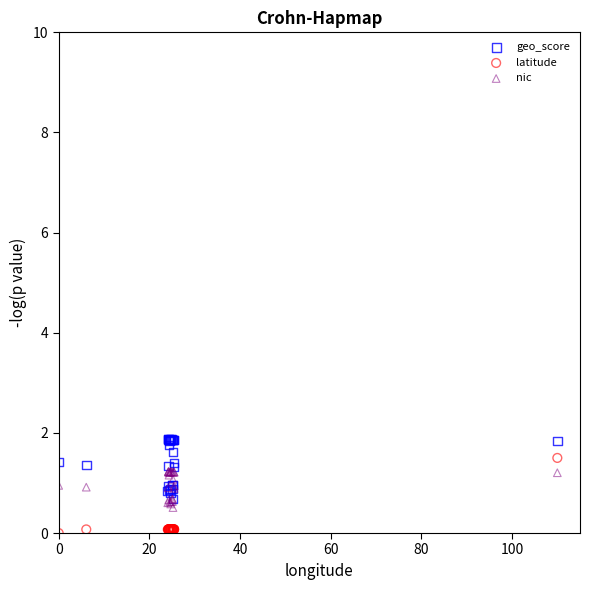

Which series has the largest Y range (max minus min)?

latitude